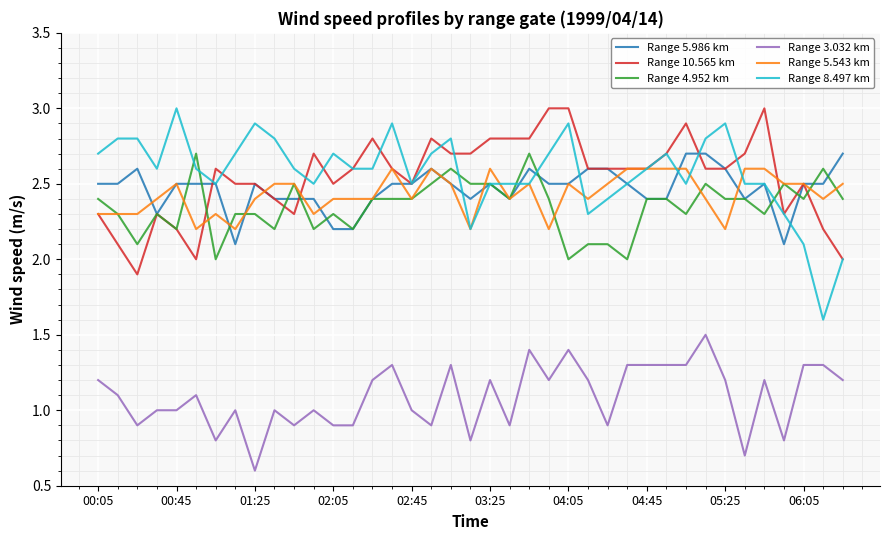

True or false: Range 5.543 km and Range 3.032 km cross at least once.

False